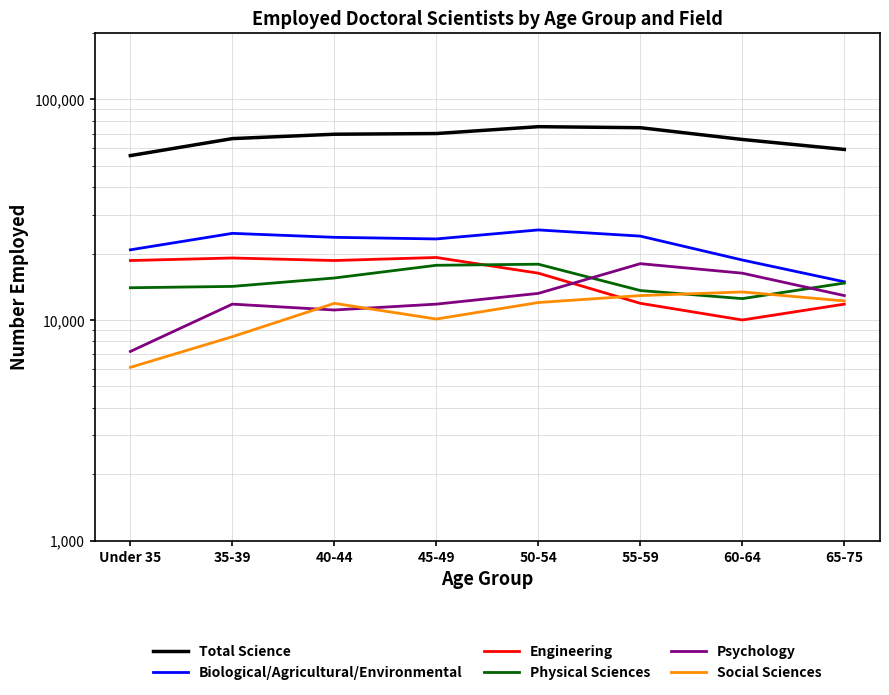

How many categories are shown in the chart?

8